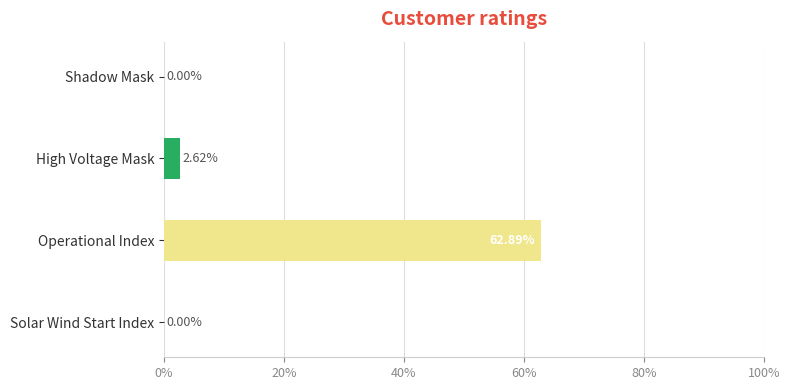

What is the change in value from Shadow Mask to High Voltage Mask?

+2.6